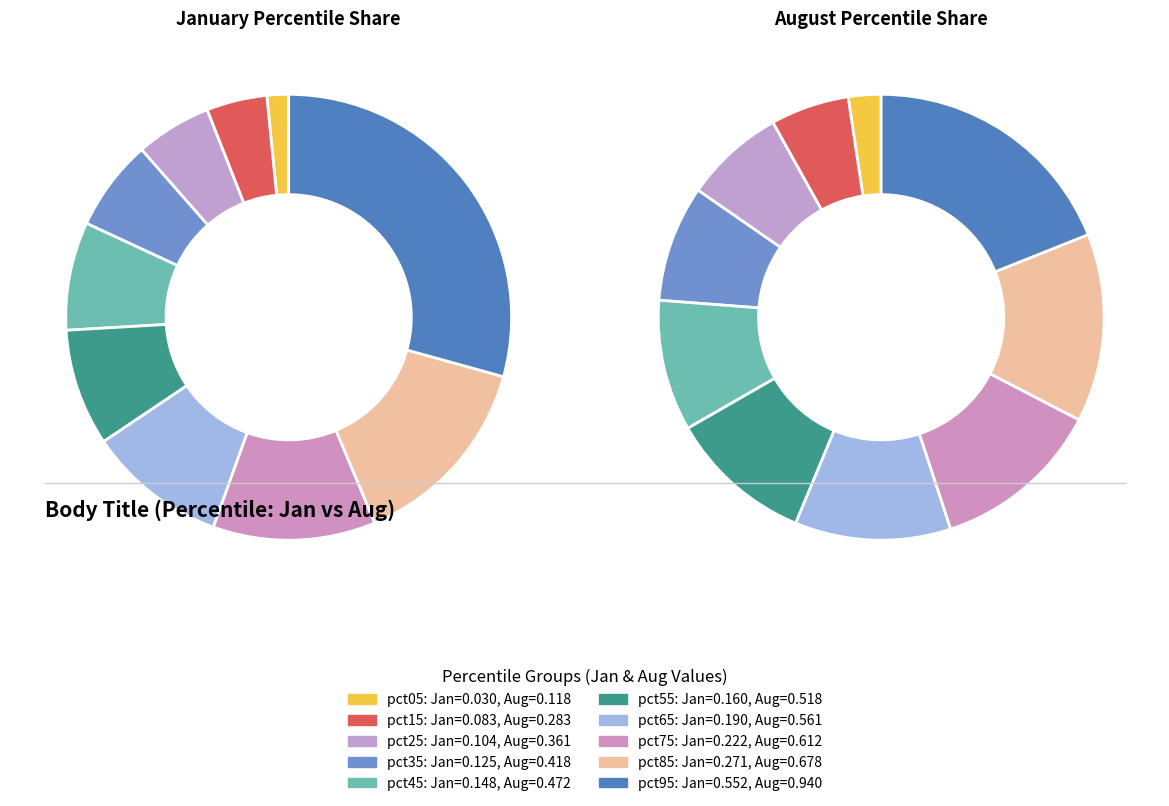

To the nearest percent, what percentage of the pie is 8?

14%